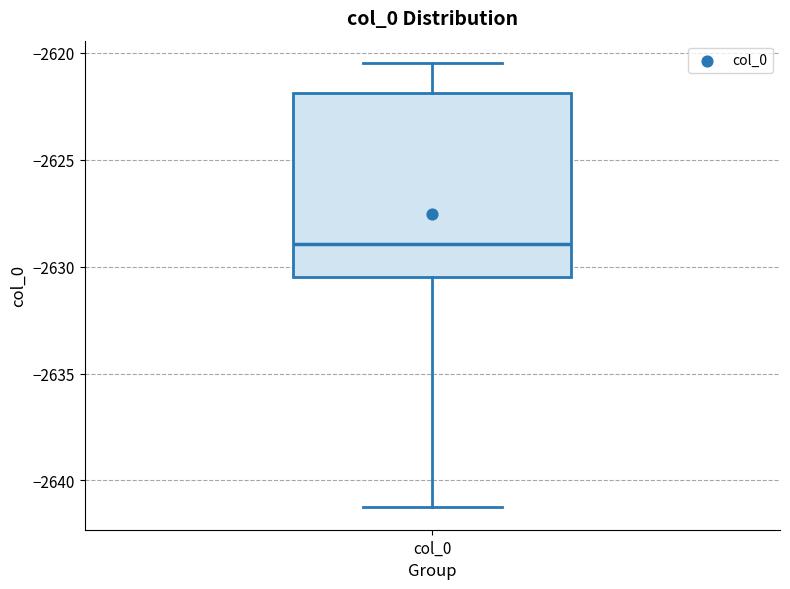

Read this box plot against the y-axis: the position of the median line, the range covered by the box, and the ends of both whiskers. The values are not printed on the chart, so give them approximately, as read against the axis.

median -2629.0, box -2630.5 to -2622.0, whiskers -2641.5 to -2620.5